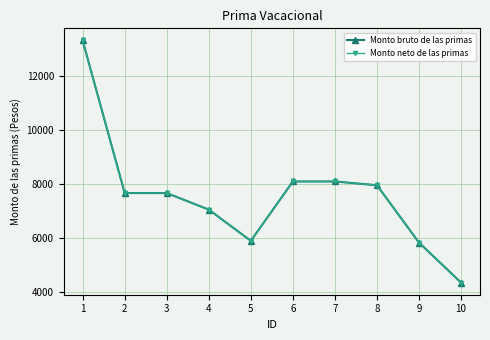

The Monto neto de las primas series shows 7962.2 at 8. True or false?

True